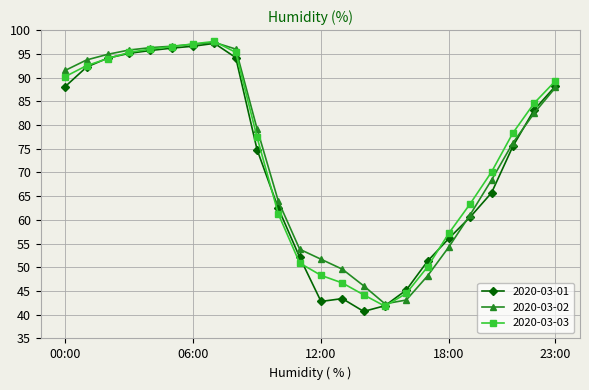

Which series has the widest spread of values?

2020-03-01